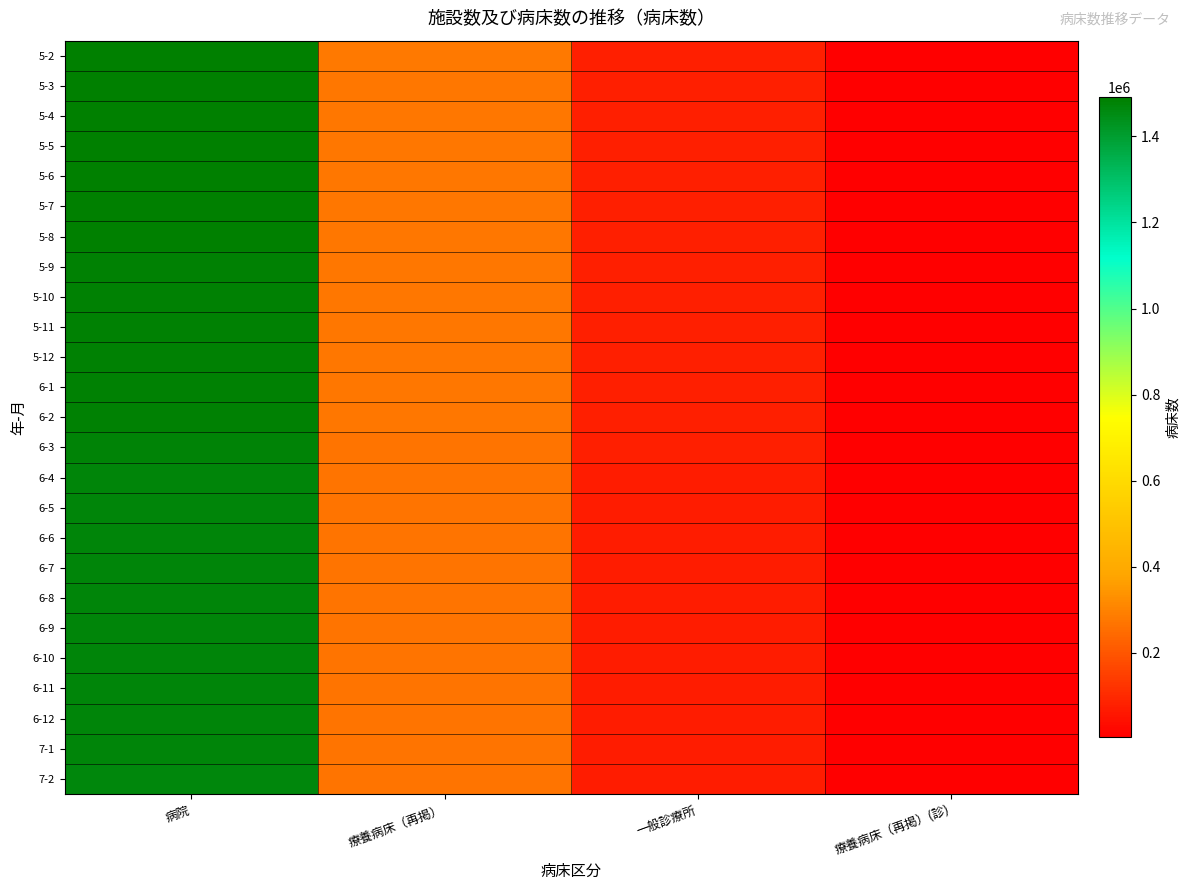

Reading left to right, extract all data points from this chart.

5-2: 病院=1490665	療養病床（再掲）=276968	一般診療所=79174	療養病床（再掲）(診)=5507
5-3: 病院=1489543	療養病床（再掲）=276604	一般診療所=78755	療養病床（再掲）(診)=5437
5-4: 病院=1488137	療養病床（再掲）=276173	一般診療所=78041	療養病床（再掲）(診)=5276
5-5: 病院=1487458	療養病床（再掲）=275883	一般診療所=77619	療養病床（再掲）(診)=5221
5-6: 病院=1486858	療養病床（再掲）=275616	一般診療所=77445	療養病床（再掲）(診)=5153
5-7: 病院=1486669	療養病床（再掲）=275614	一般診療所=77124	療養病床（再掲）(診)=5130
5-8: 病院=1486360	療養病床（再掲）=275291	一般診療所=76854	療養病床（再掲）(診)=5076
5-9: 病院=1481183	療養病床（再掲）=273745	一般診療所=75780	療養病床（再掲）(診)=4906
5-10: 病院=1482026	療養病床（再掲）=273401	一般診療所=75635	療養病床（再掲）(診)=4906
5-11: 病院=1481351	療養病床（再掲）=273058	一般診療所=75443	療養病床（再掲）(診)=4876
5-12: 病院=1481239	療養病床（再掲）=272982	一般診療所=75259	療養病床（再掲）(診)=4840
6-1: 病院=1480553	療養病床（再掲）=272572	一般診療所=74872	療養病床（再掲）(診)=4752
6-2: 病院=1479550	療養病床（再掲）=271987	一般診療所=74624	療養病床（再掲）(診)=4720
6-3: 病院=1477382	療養病床（再掲）=270917	一般診療所=74066	療養病床（再掲）(診)=4553
6-4: 病院=1472457	療養病床（再掲）=269178	一般診療所=73514	療養病床（再掲）(診)=4347
6-5: 病院=1471591	療養病床（再掲）=269053	一般診療所=73352	療養病床（再掲）(診)=4264
6-6: 病院=1471055	療養病床（再掲）=268985	一般診療所=73096	療養病床（再掲）(診)=4198
6-7: 病院=1470615	療養病床（再掲）=268824	一般診療所=72892	療養病床（再掲）(診)=4165
6-8: 病院=1470192	療養病床（再掲）=268589	一般診療所=72674	療養病床（再掲）(診)=4133
6-9: 病院=1469845	療養病床（再掲）=268521	一般診療所=72451	療養病床（再掲）(診)=4088
6-10: 病院=1469203	療養病床（再掲）=268274	一般診療所=72125	療養病床（再掲）(診)=4002
6-11: 病院=1468698	療養病床（再掲）=268124	一般診療所=71778	療養病床（再掲）(診)=3962
6-12: 病院=1467613	療養病床（再掲）=267950	一般診療所=71452	療養病床（再掲）(診)=3932
7-1: 病院=1467633	療養病床（再掲）=267899	一般診療所=71061	療養病床（再掲）(診)=3903
7-2: 病院=1466931	療養病床（再掲）=267616	一般診療所=70843	療養病床（再掲）(診)=3863